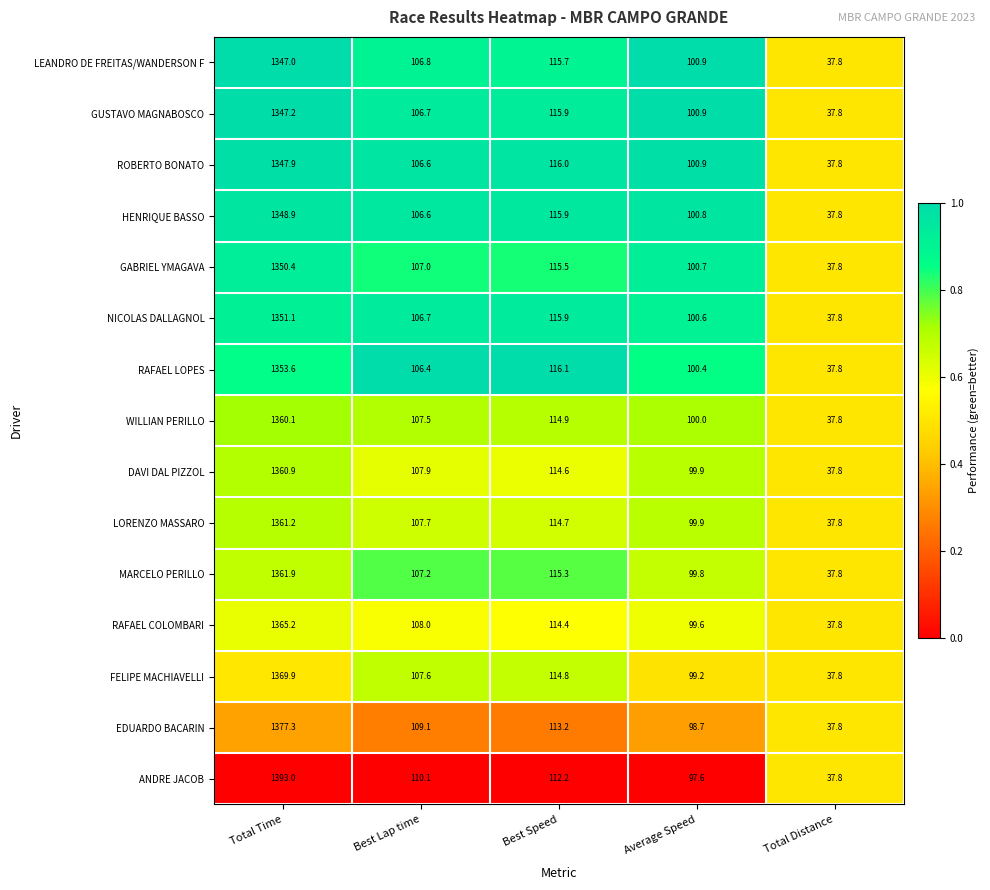

Which series has the largest range (max minus min)?

ANDRE JACOB